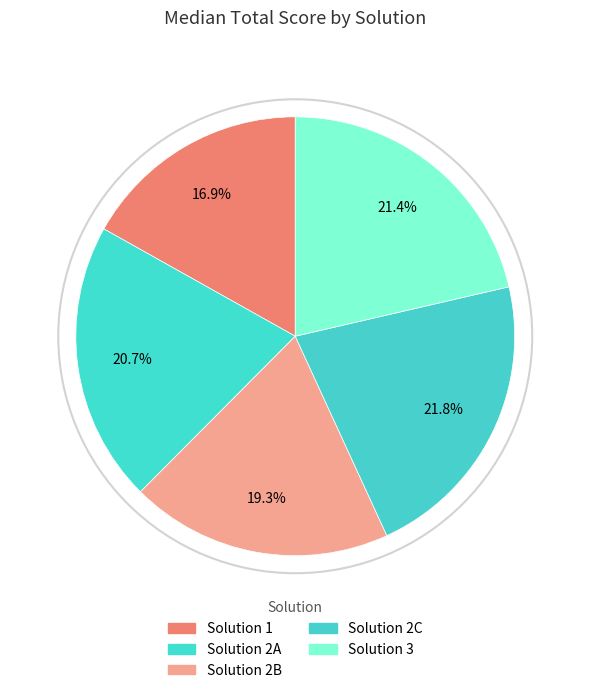

Approximately how many times larger is the value at Solution 2B compared to Solution 1?

1.1